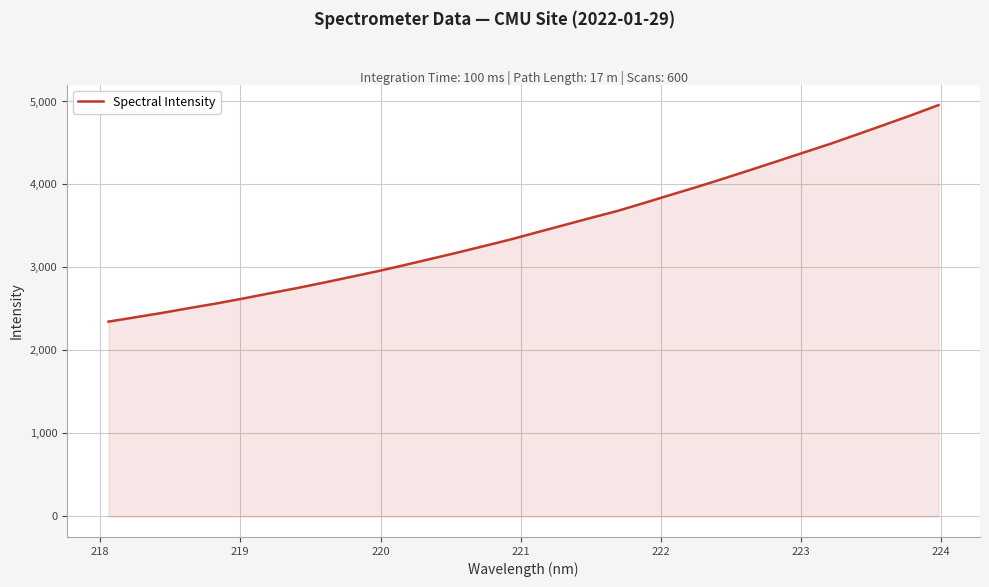

What is the minimum value shown in the chart?

2347.4